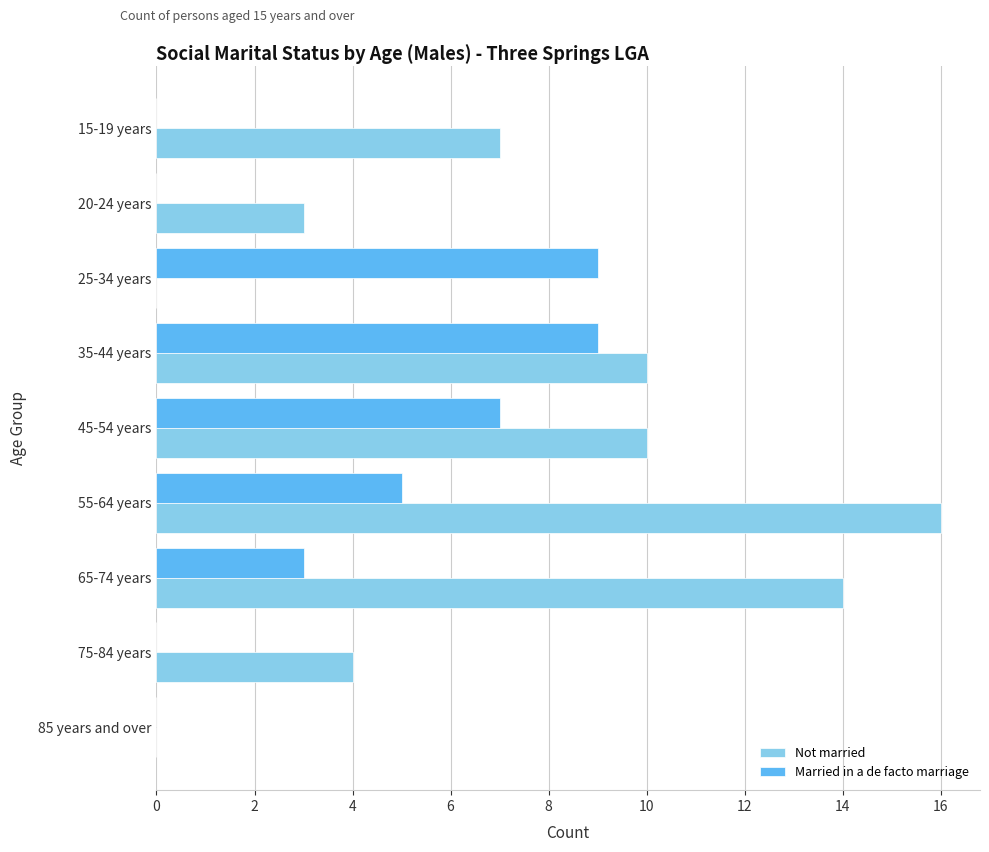

Which category has the highest value in the Not married series?

55-64 years